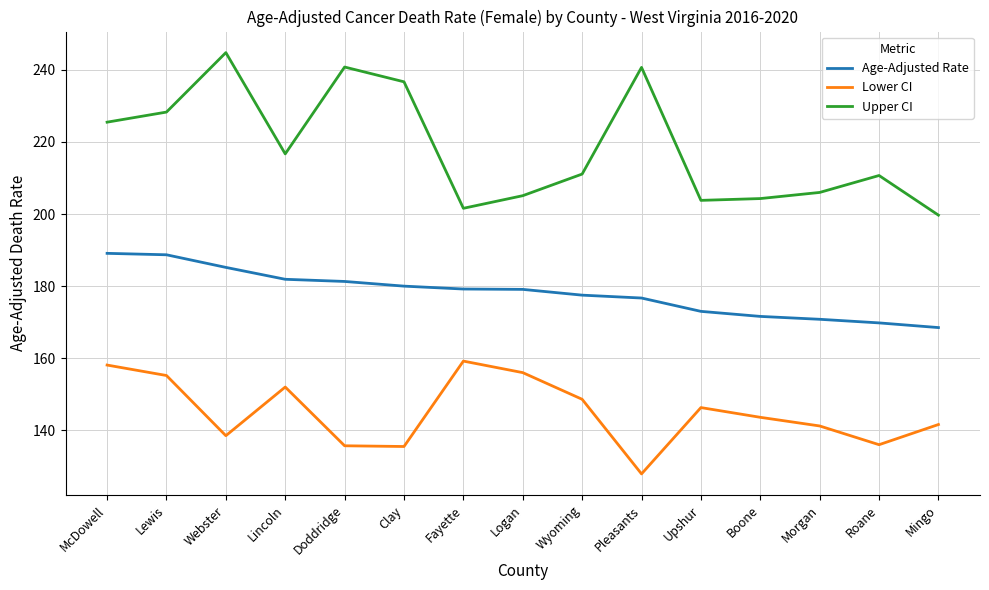

Is the value of Age-Adjusted Rate at Boone greater than the value of Lower CI at Doddridge?

Yes